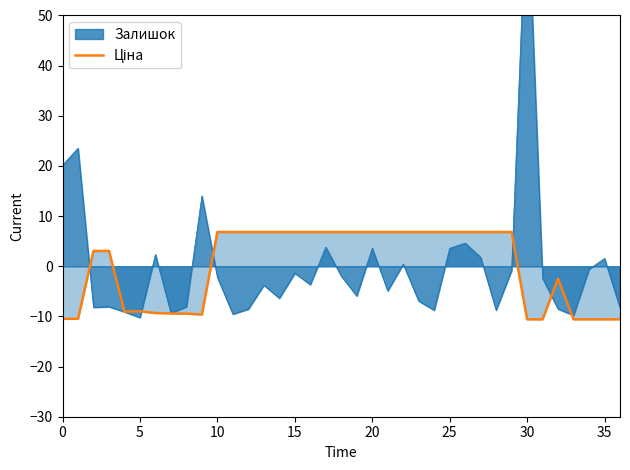

How many lines are shown in the chart?

1